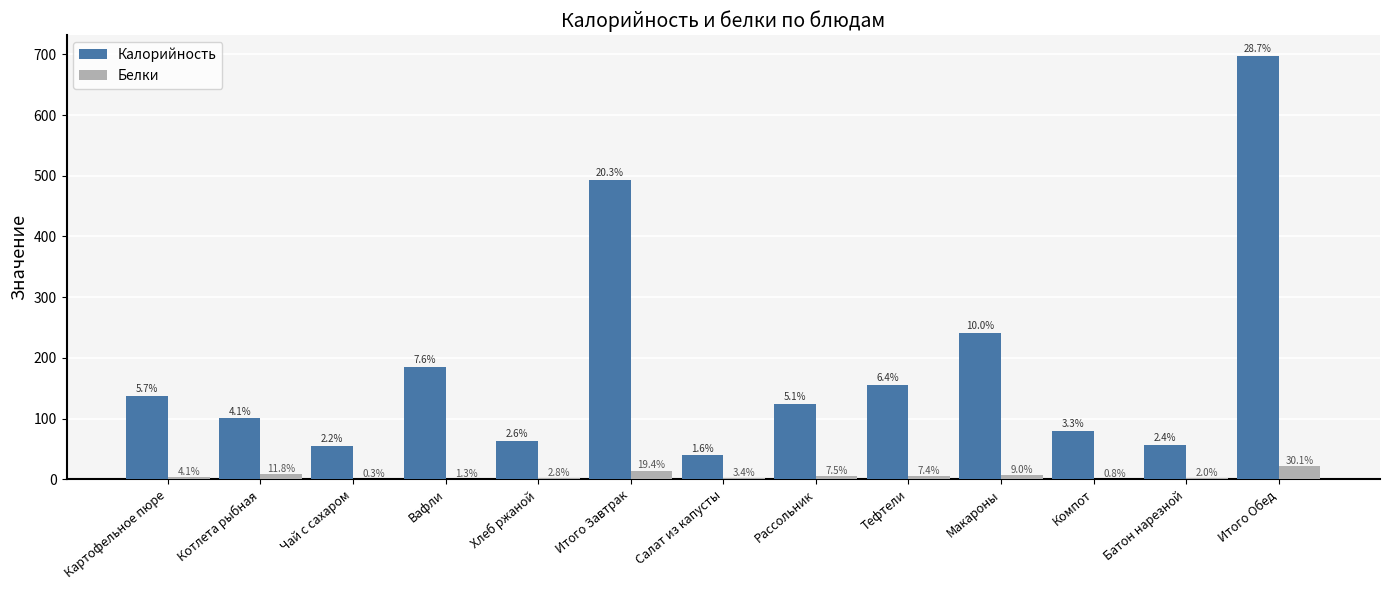

What is the difference between the maximum and second lowest values in the Калорийность series?

642.3